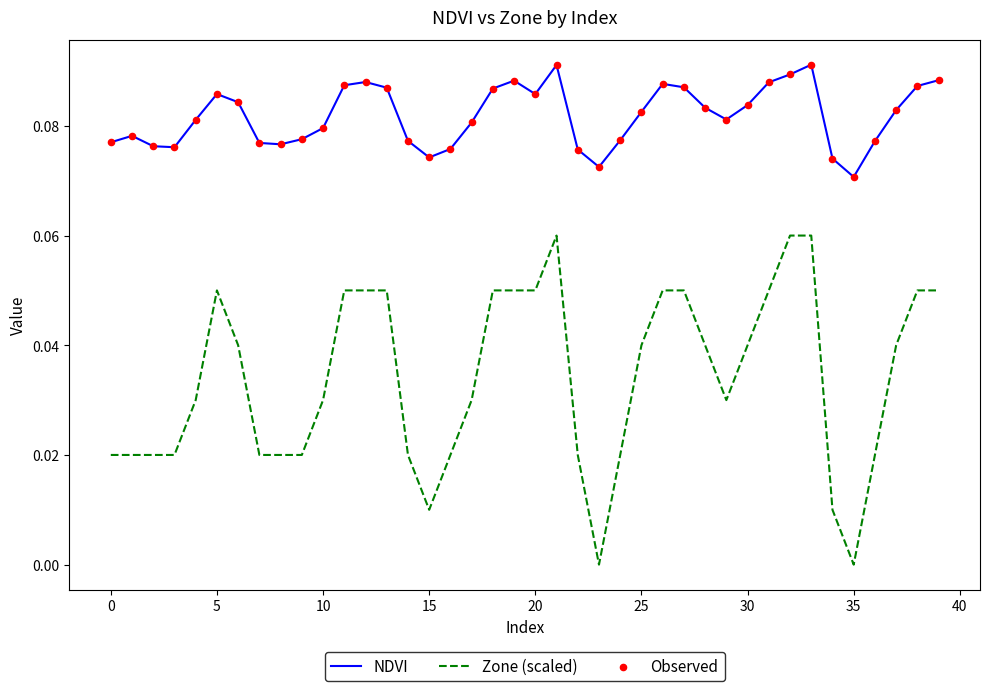

Which series has the largest total across all categories?

NDVI